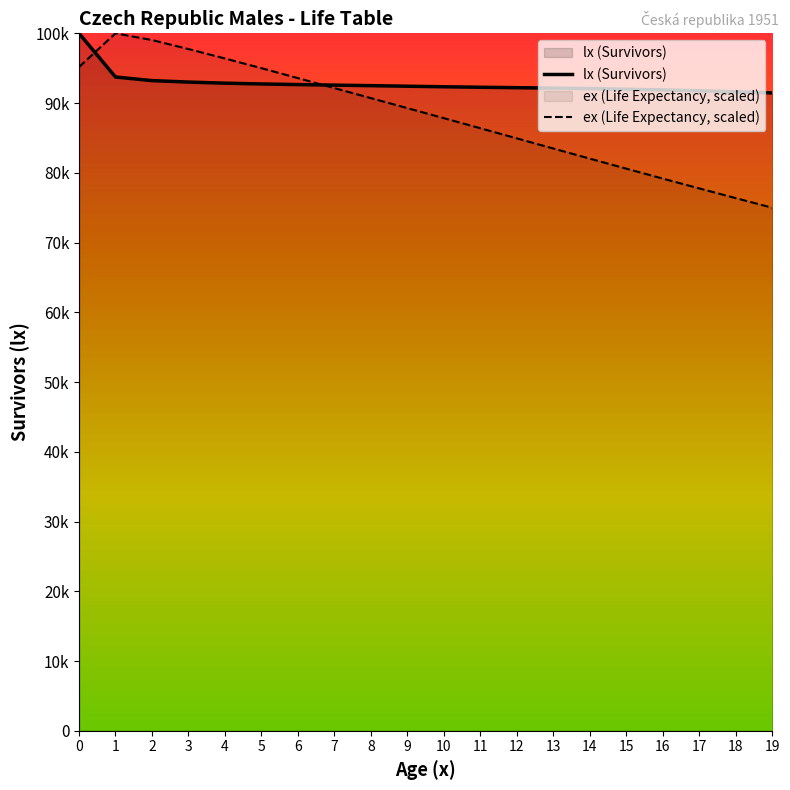

Is it true that ex (Life Expectancy, scaled) equals 89275.7 at 9?

True